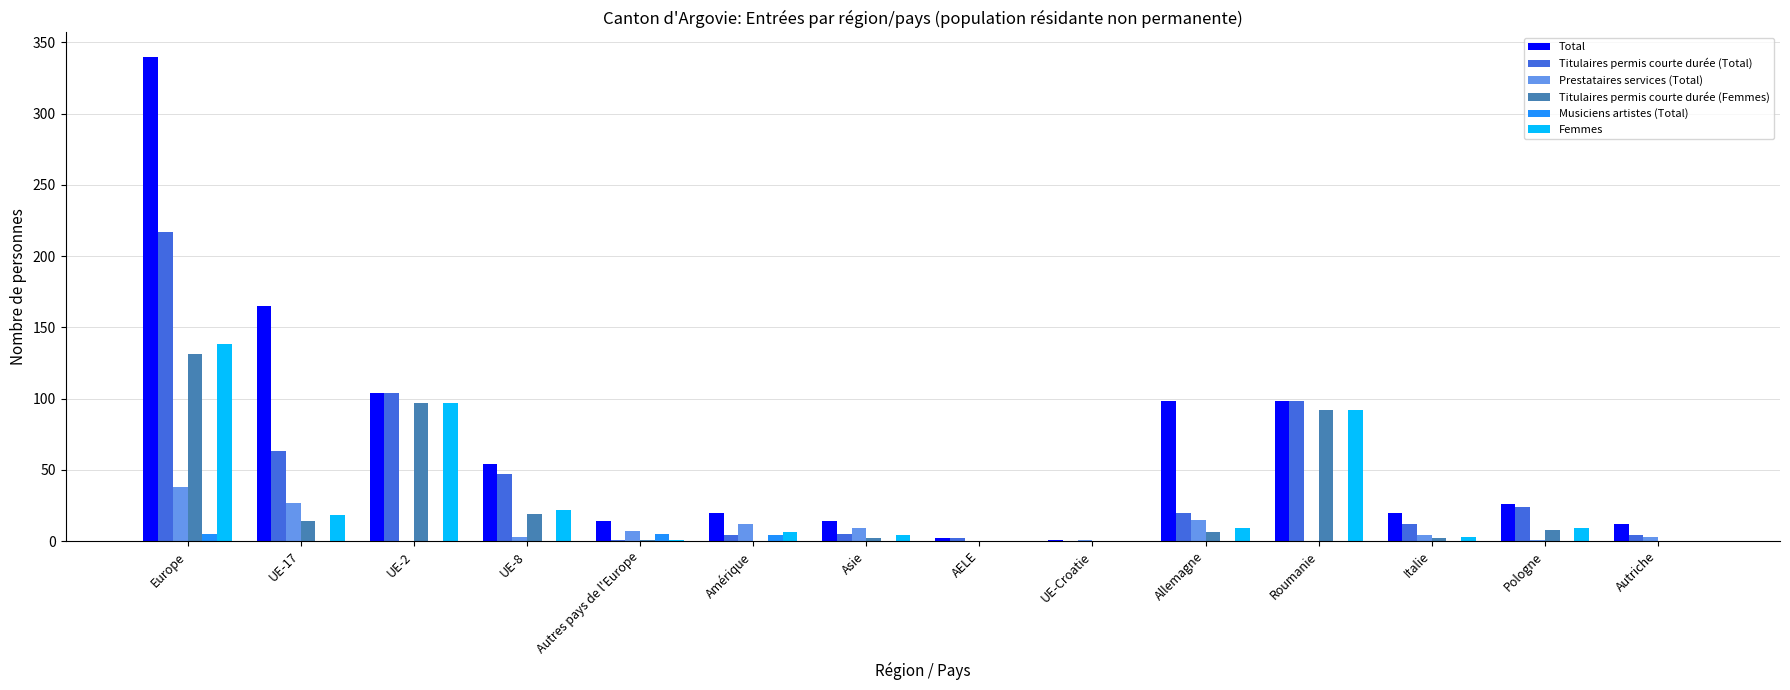

Are the bars grouped side by side (vs. stacked)?

Yes